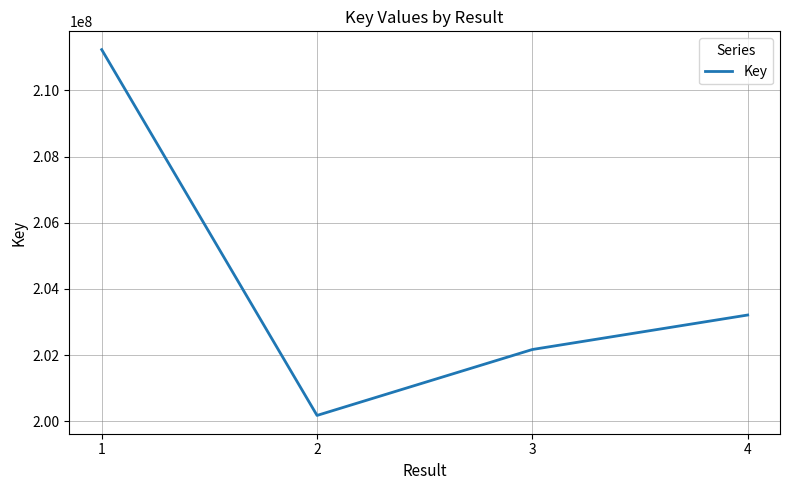

Where does the data first go above 203211812?

1